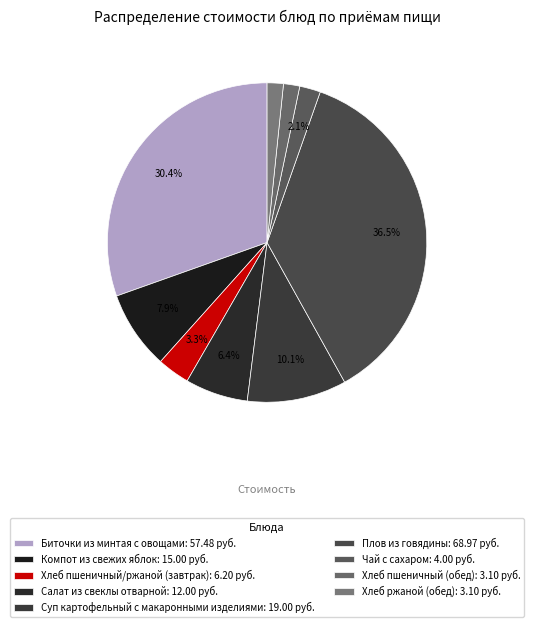

What is the ratio of the value at Компот из свежих яблок to the value at Хлеб пшеничный/ржаной (завтрак)?

2.4